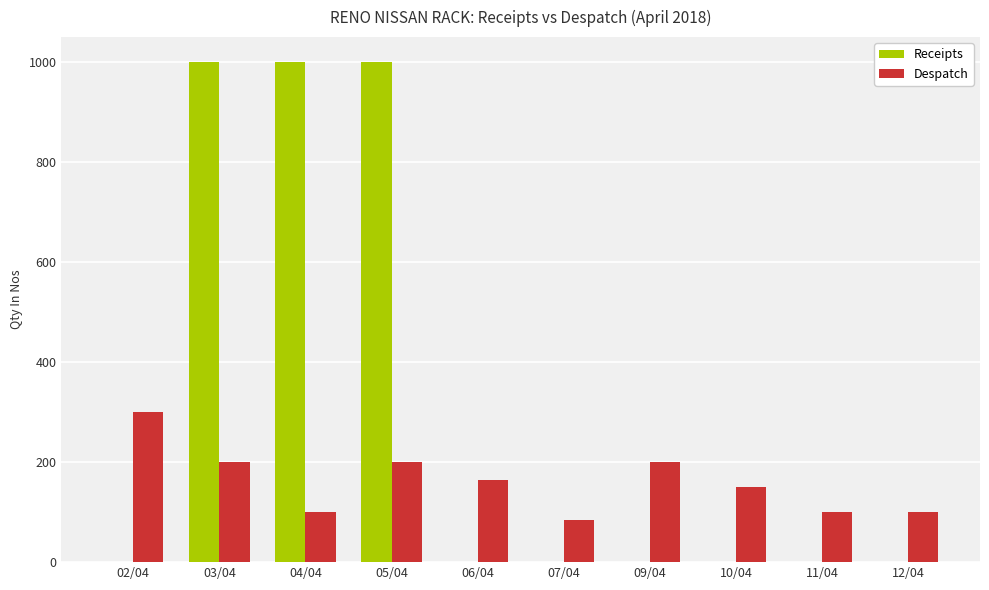

What is the approximate value of Despatch at 04/04?

100